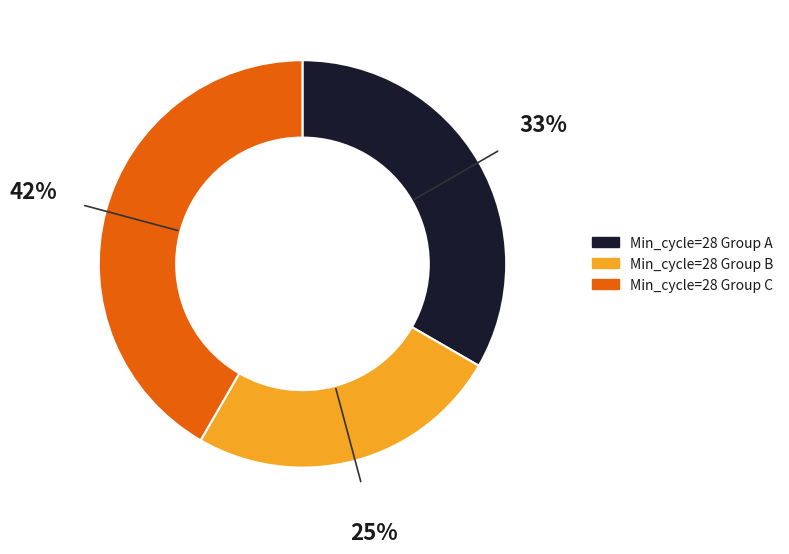

Do Min_cycle=28 Group A and Min_cycle=28 Group C together represent more than half of the pie?

Yes